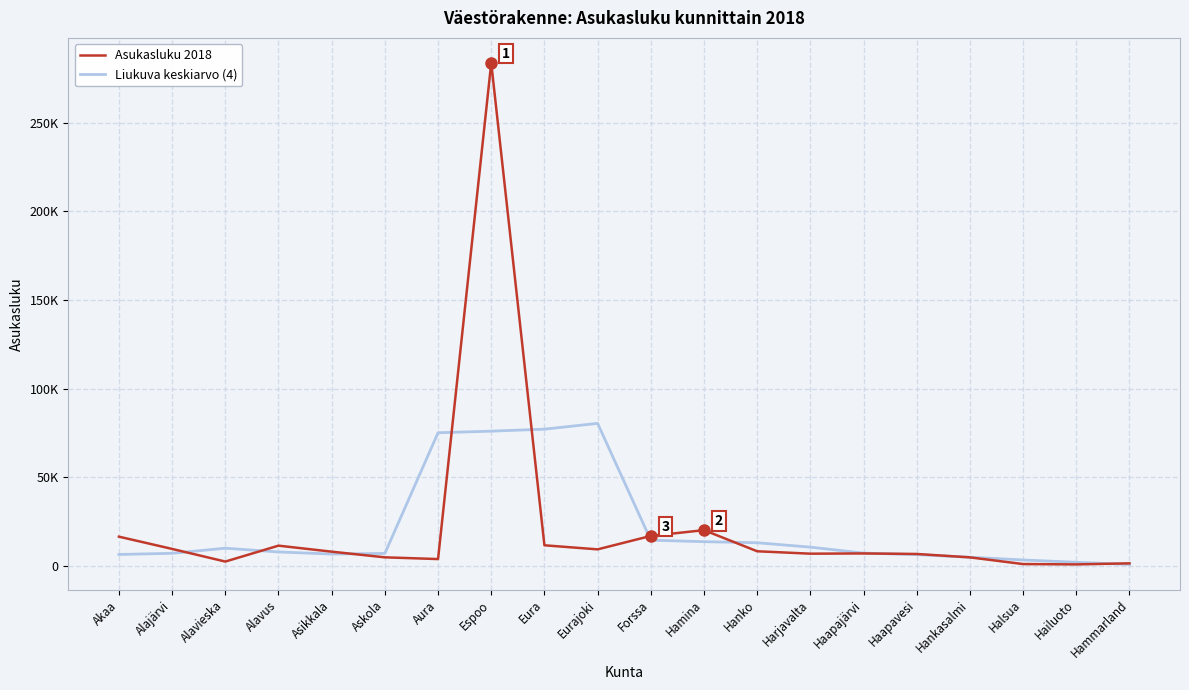

What is the average value of the Liukuva keskiarvo (4) series?

21626.8